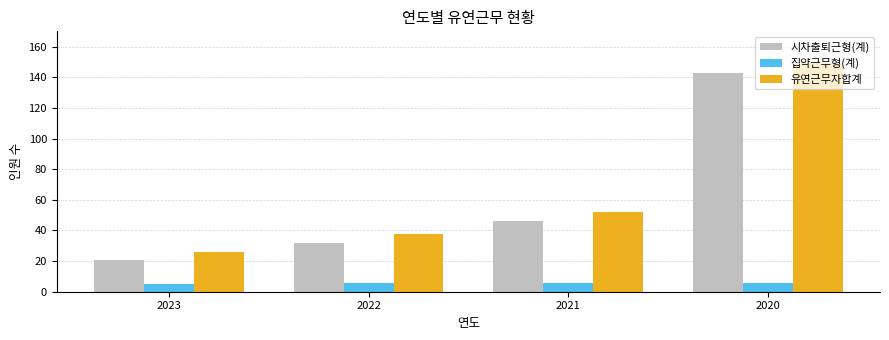

Which series changed the most between 2023 and 2020?

유연근무자합계